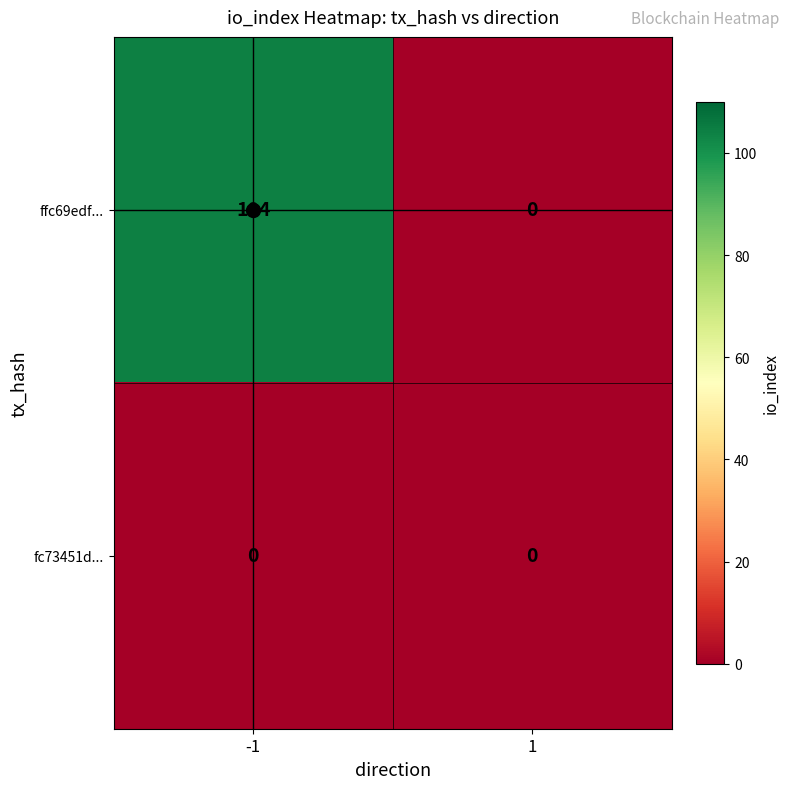

Which series changed the most between -1 and 1?

ffc69edf...